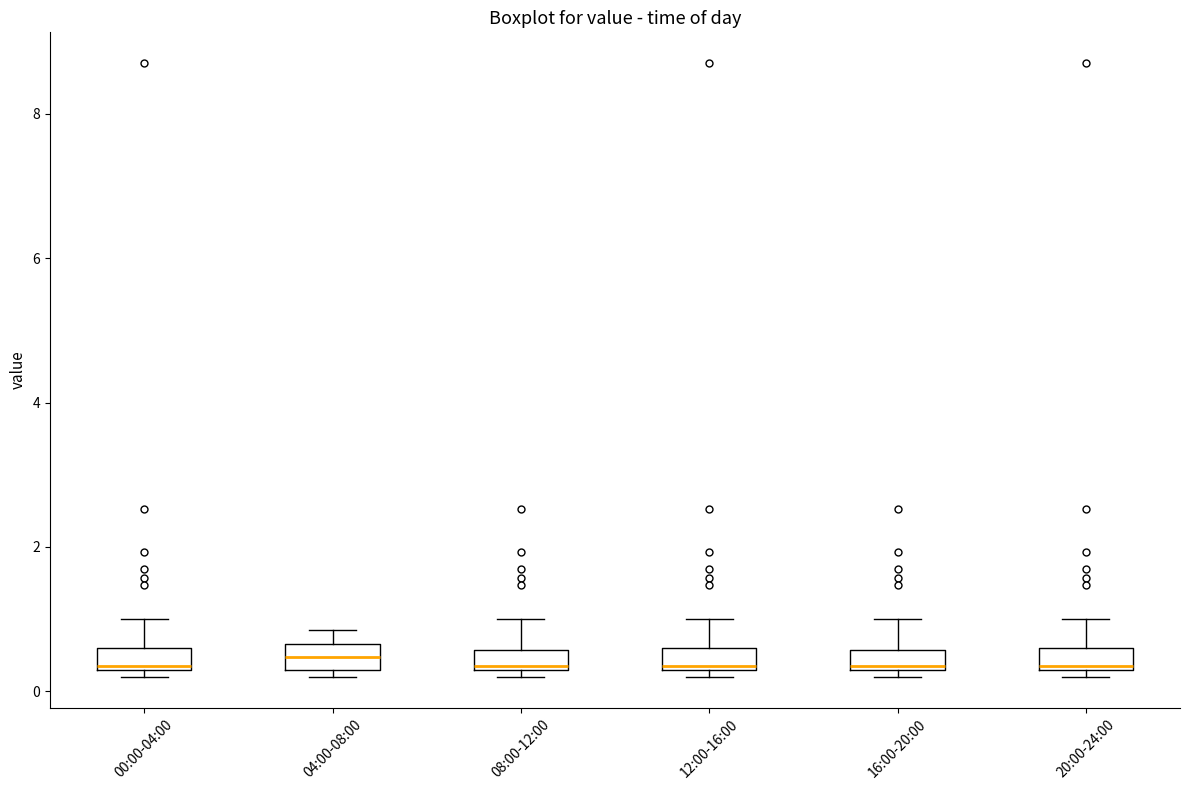

Where is the lower edge of the box for 04:00-08:00 on the y-axis? The values are not printed on the chart, so give them approximately, as read against the axis.

0.4